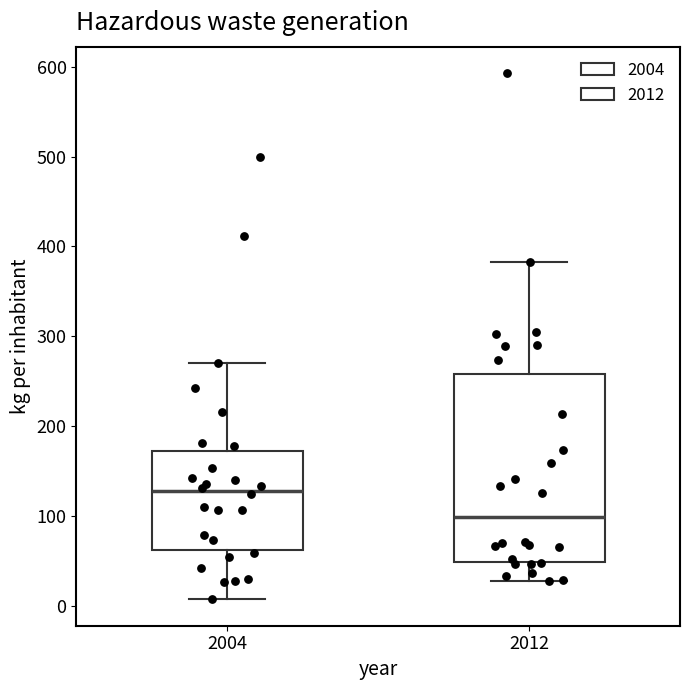

Comparing the boxes themselves (not the whiskers), which one is the tallest?

2012